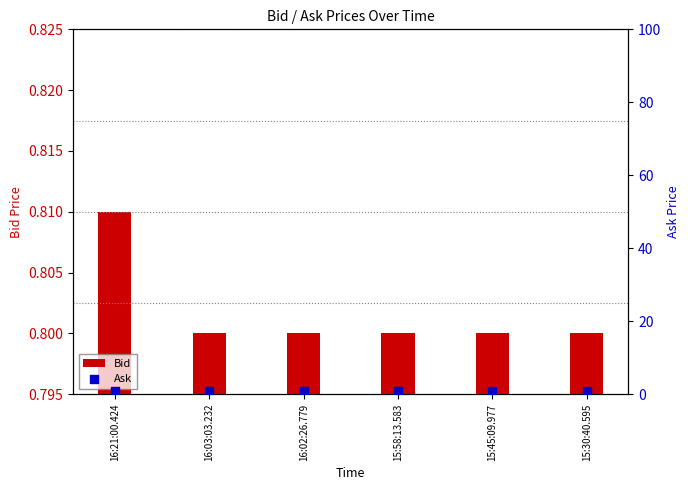

What are all the series names shown in the legend?

Bid, Ask